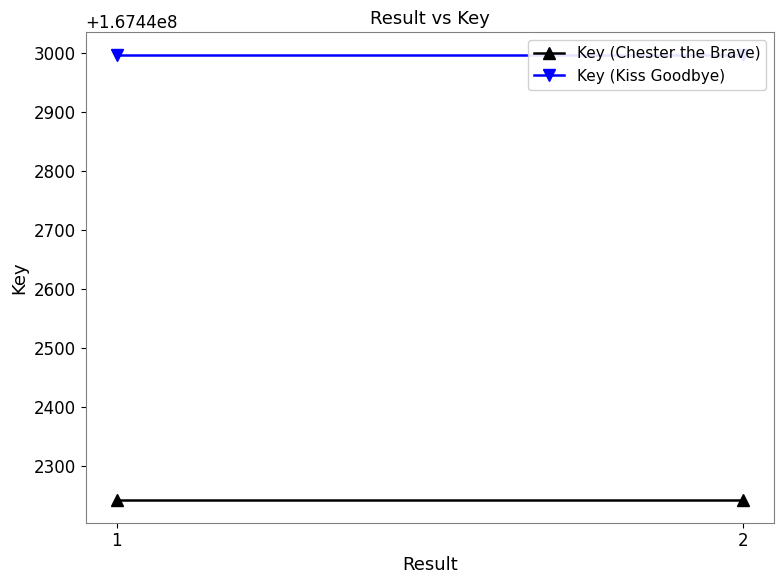

Is it true that Key (Kiss Goodbye) equals 167442998 at 2?

True